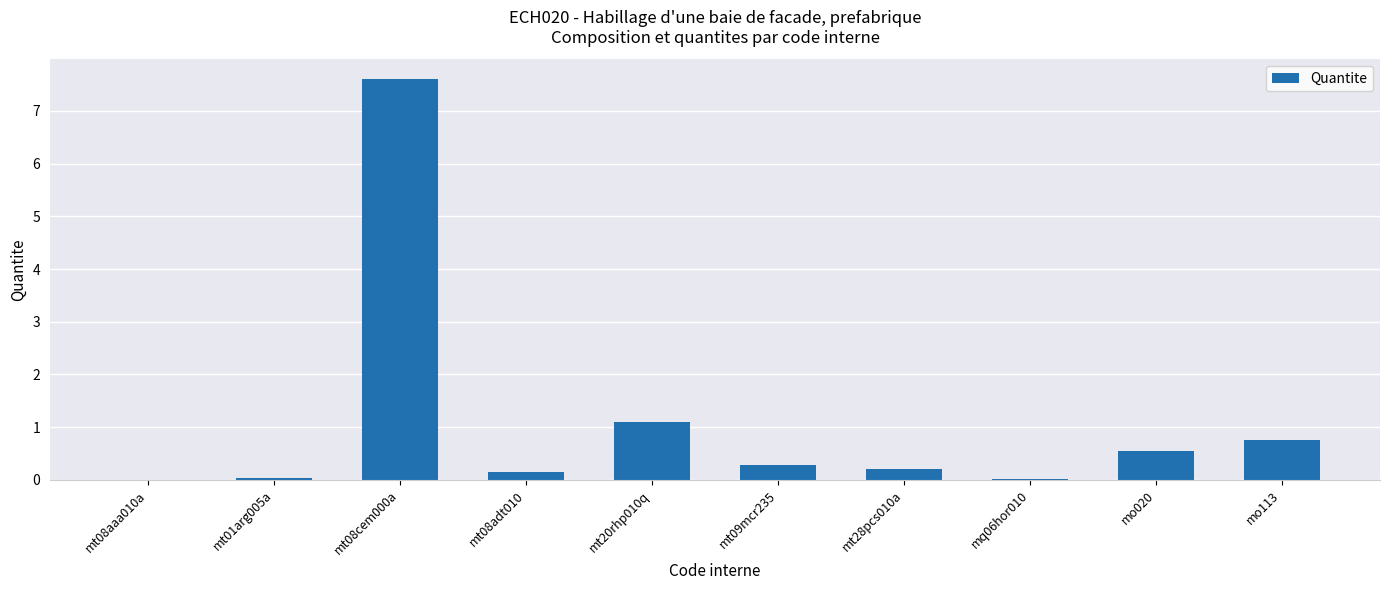

At which category does the chart reach its peak across all series?

mt08cem000a